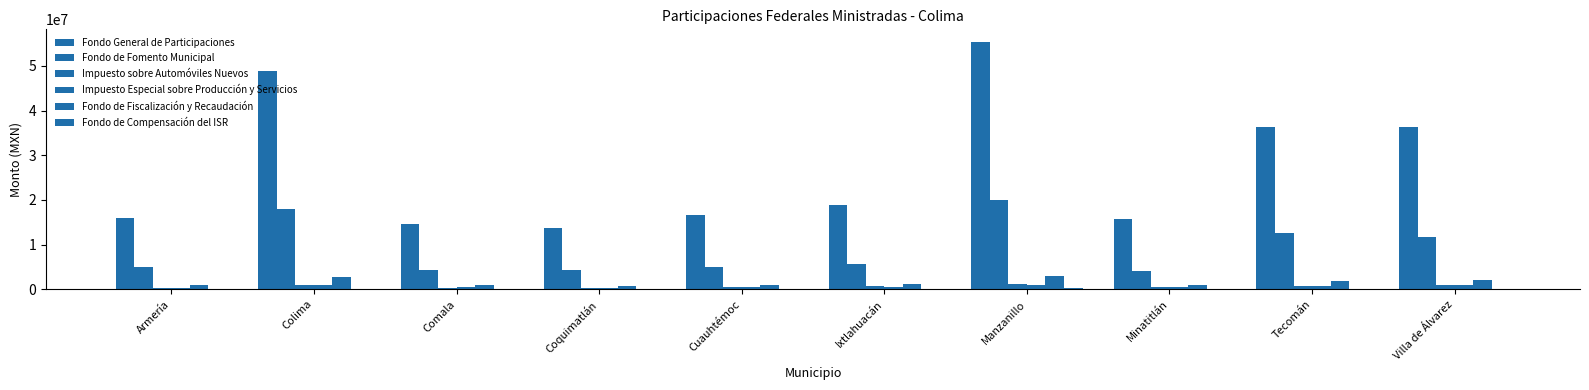

What is the value of the Fondo General de Participaciones bar at the 3rd from the left?

14661942.0